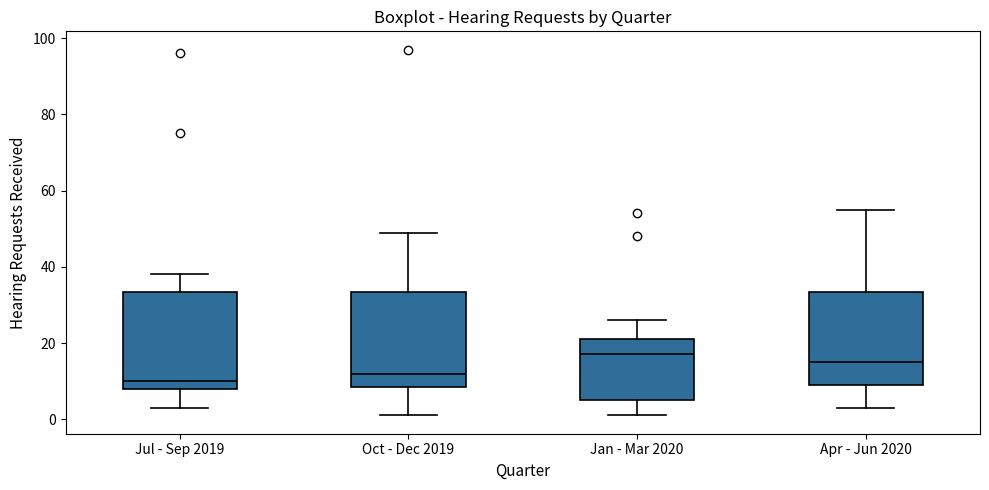

Where does the median line of the box for Jul - Sep 2019 sit on the y-axis? The values are not printed on the chart, so give them approximately, as read against the axis.

10